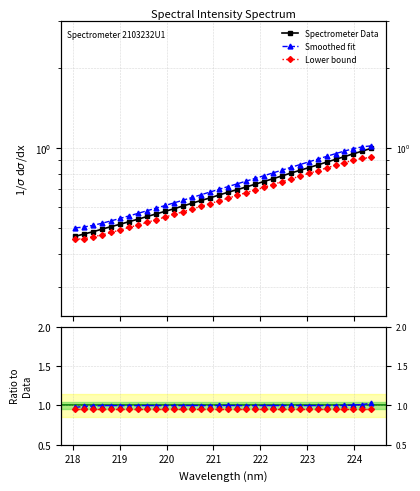

Which series has the largest total across all categories?

Smoothed/Data